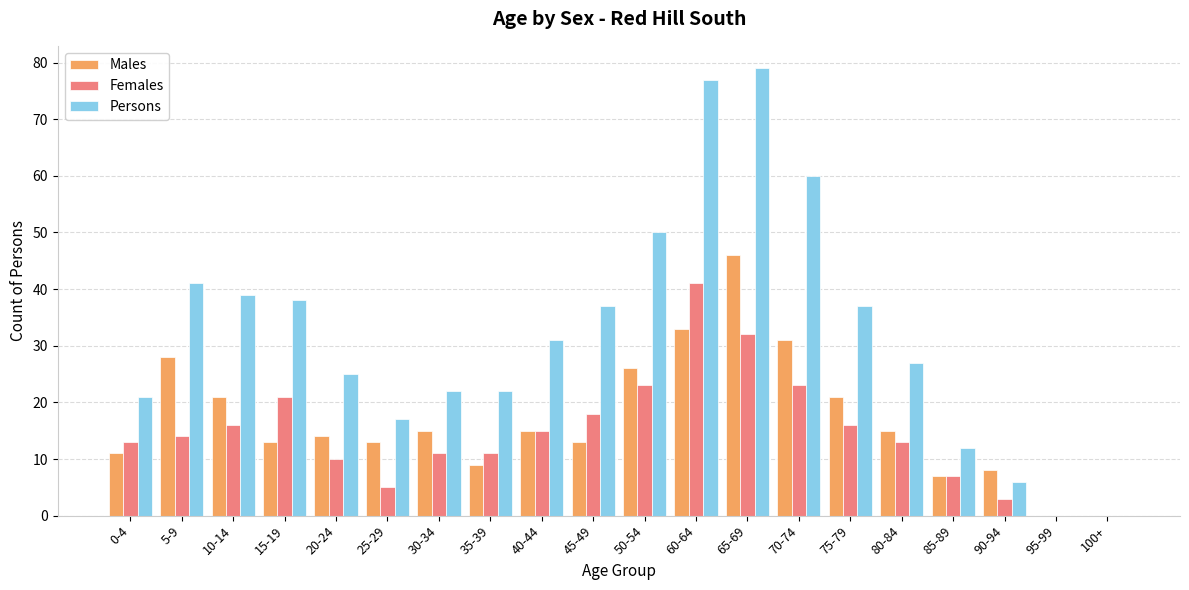

What is the sum of the Males values at 95-99 and 85-89?

7